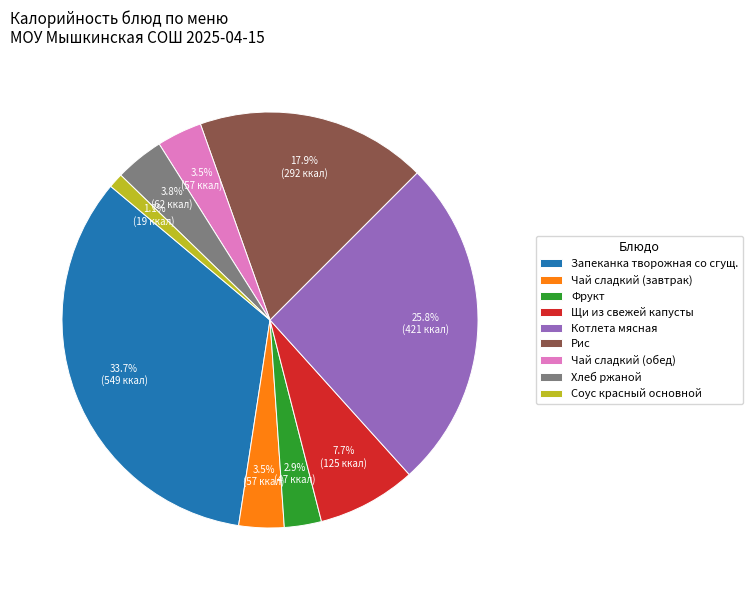

What is the total percentage of Рис and Хлеб ржаной?

21.7%